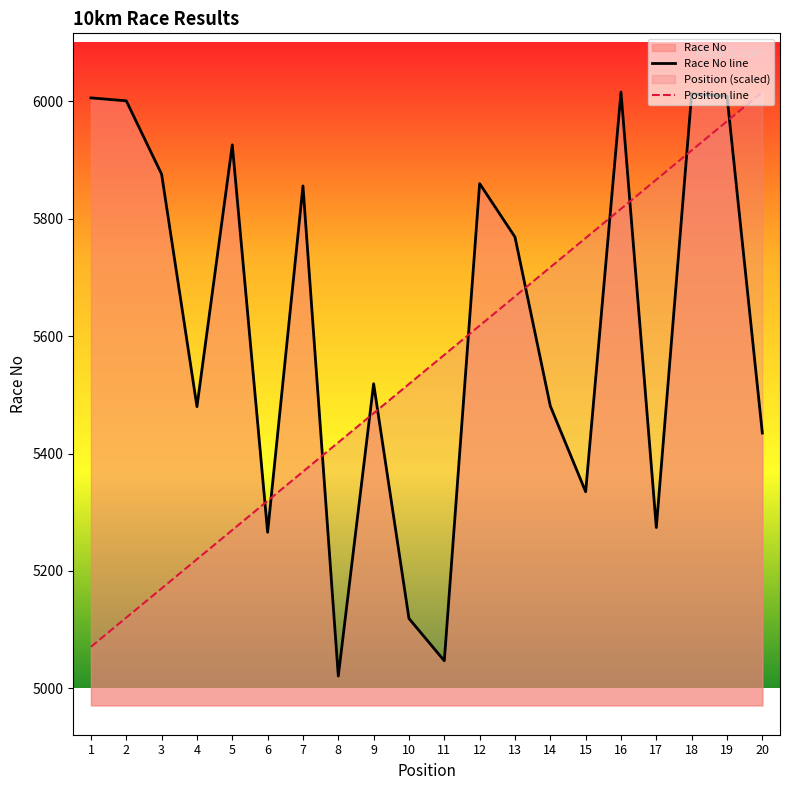

What are all the series names shown in the legend?

Race No line, Position line